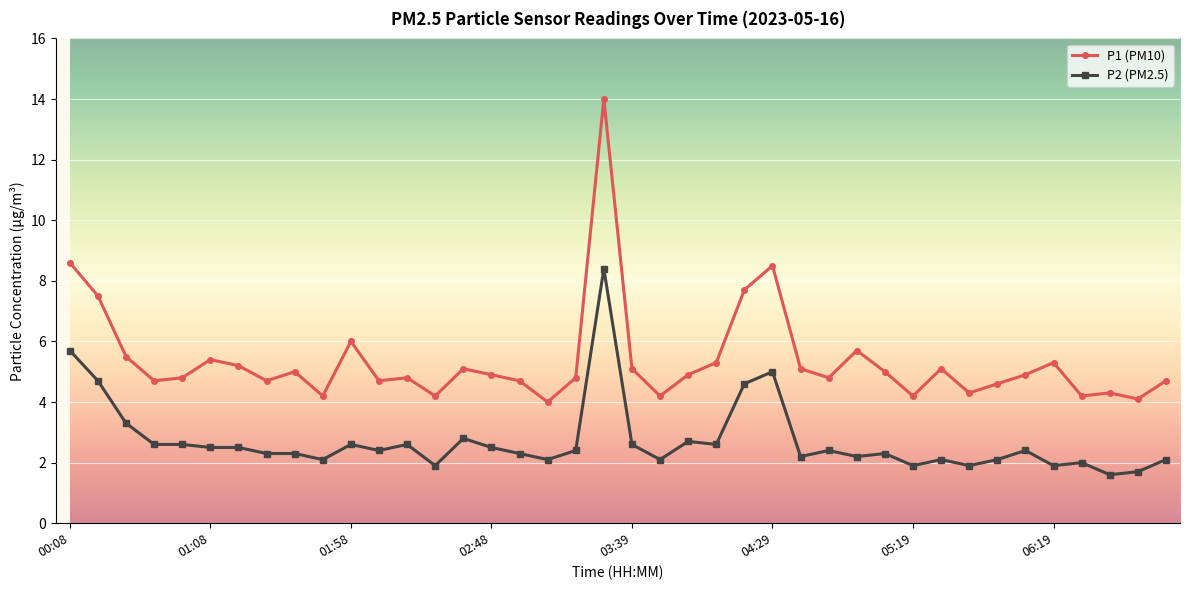

Which series has the largest range (max minus min)?

P1 (PM10)